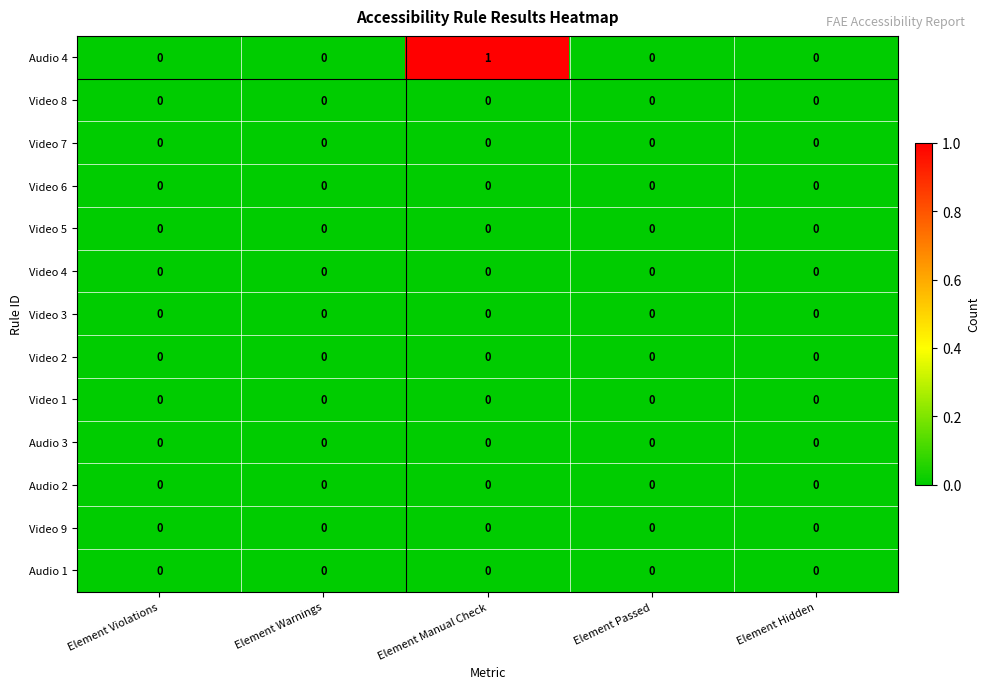

Is the value of Audio 4 at Element Manual Check greater than the value of Video 2 at Element Warnings?

Yes